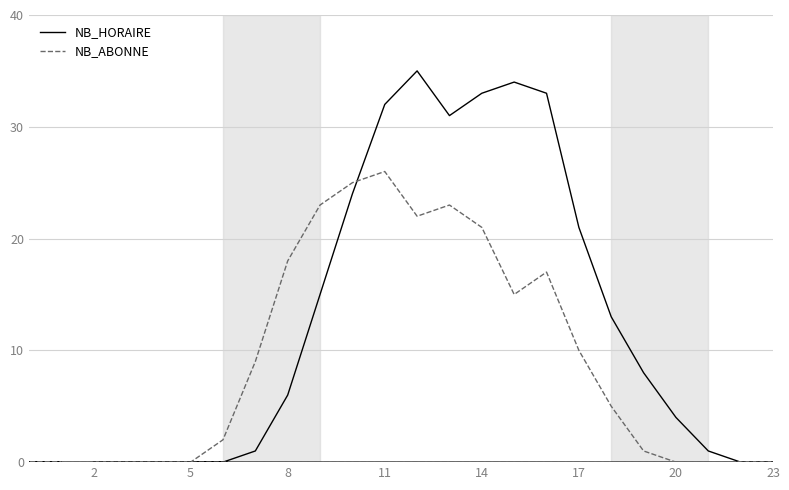

Is this an area chart (filled region under the line)?

No